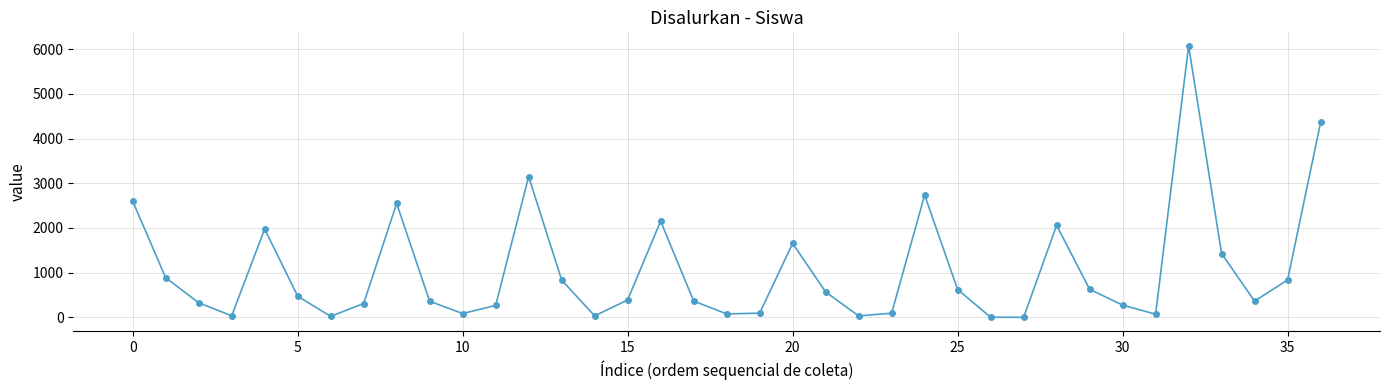

What is the difference between the maximum and minimum values?

6072